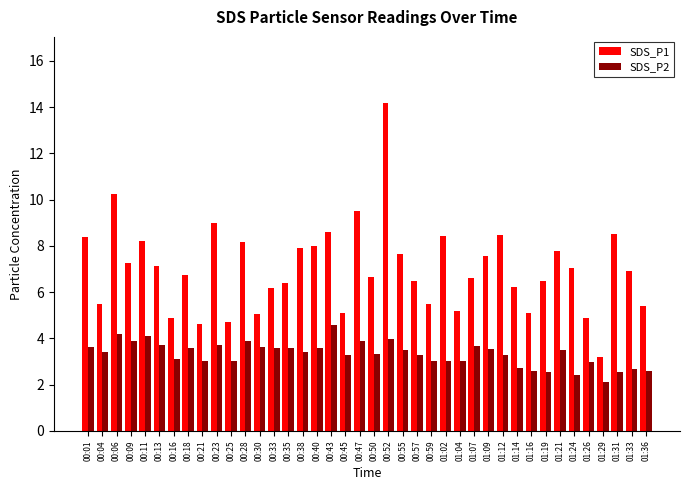

What is the difference between the highest and lowest values at 00:43?

4.0